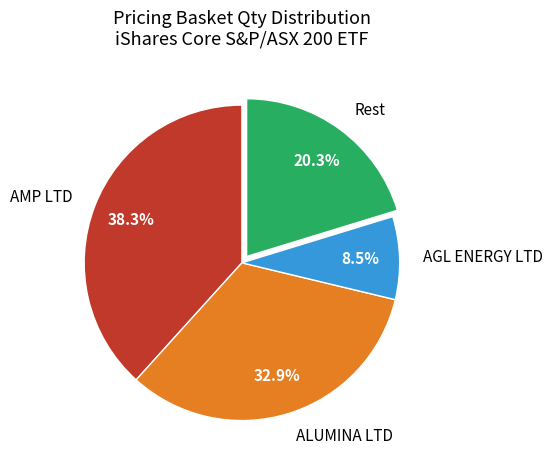

Does AGL ENERGY LTD account for over 50% of the chart?

No